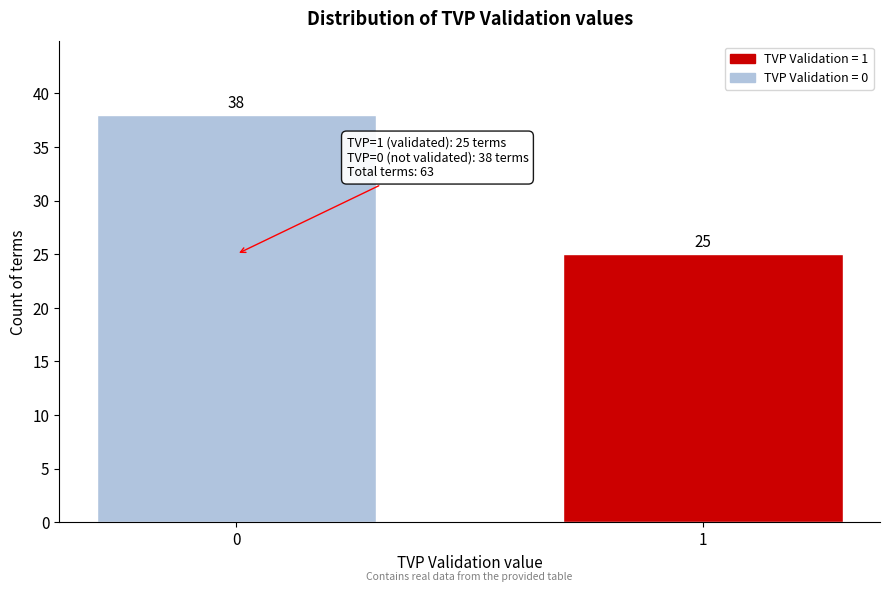

Reading left to right, transcribe all the data shown in this chart.

38	25